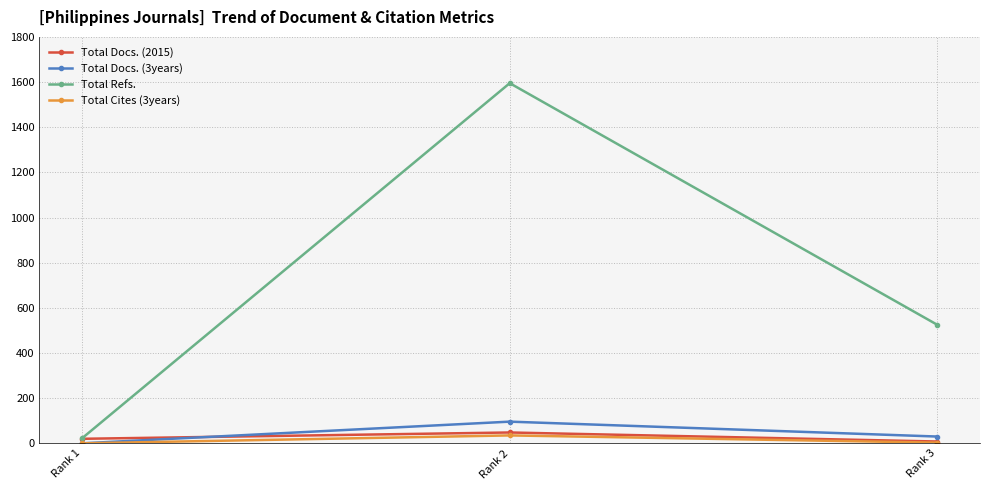

How many positive values does the Total Docs. (3years) series have?

2